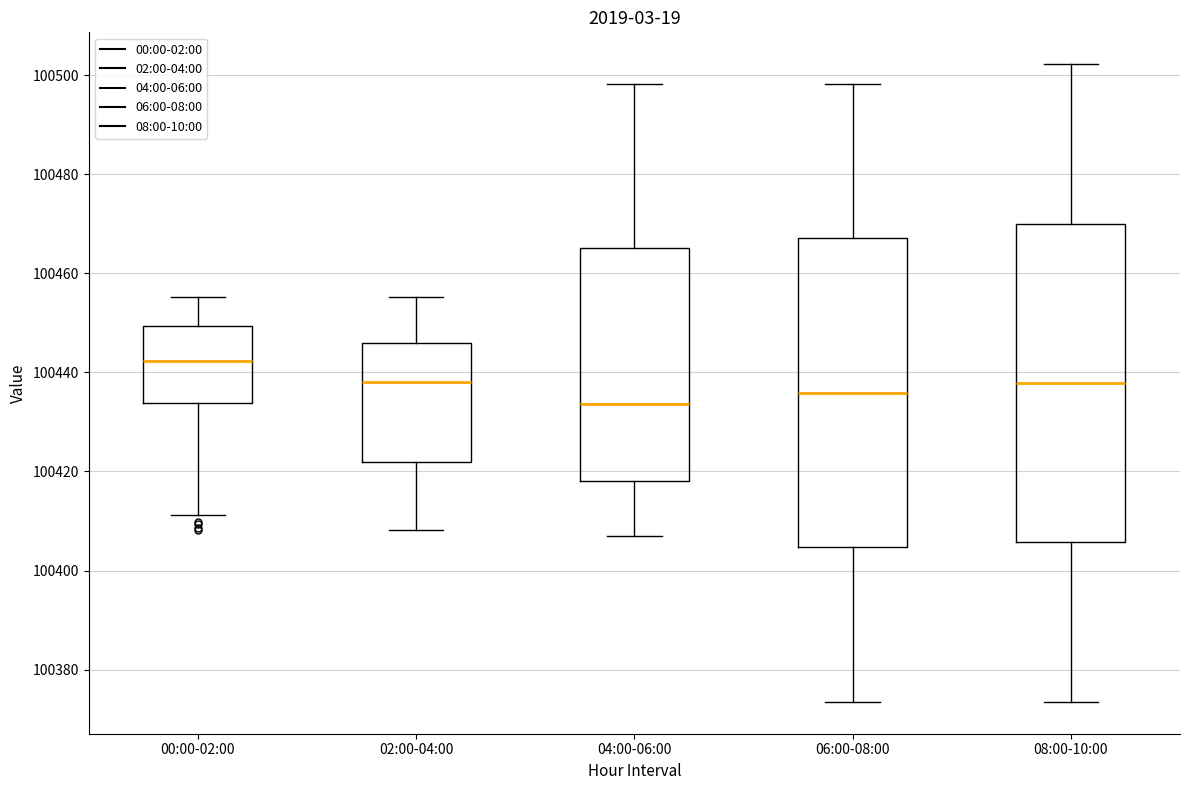

Where does the lower whisker of the box for 08:00-10:00 end on the y-axis? The values are not printed on the chart, so give them approximately, as read against the axis.

100374